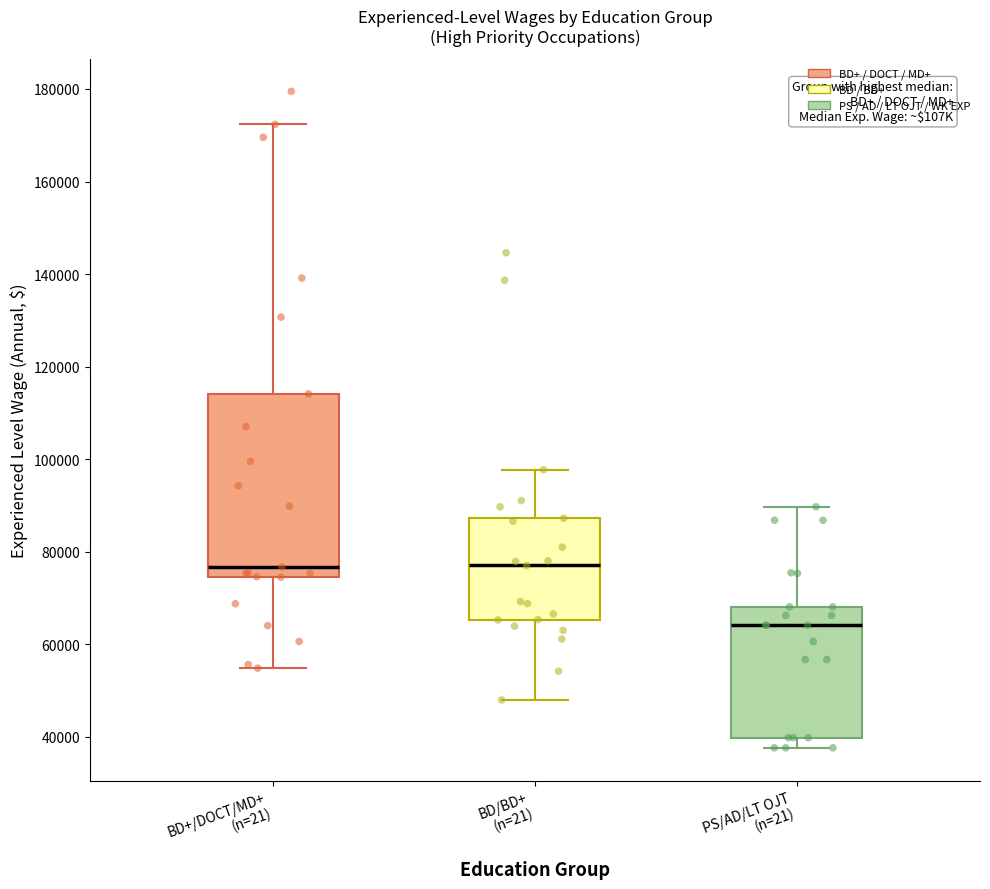

Which box has the lowest median line?

PS/AD/LT OJT (n=21)